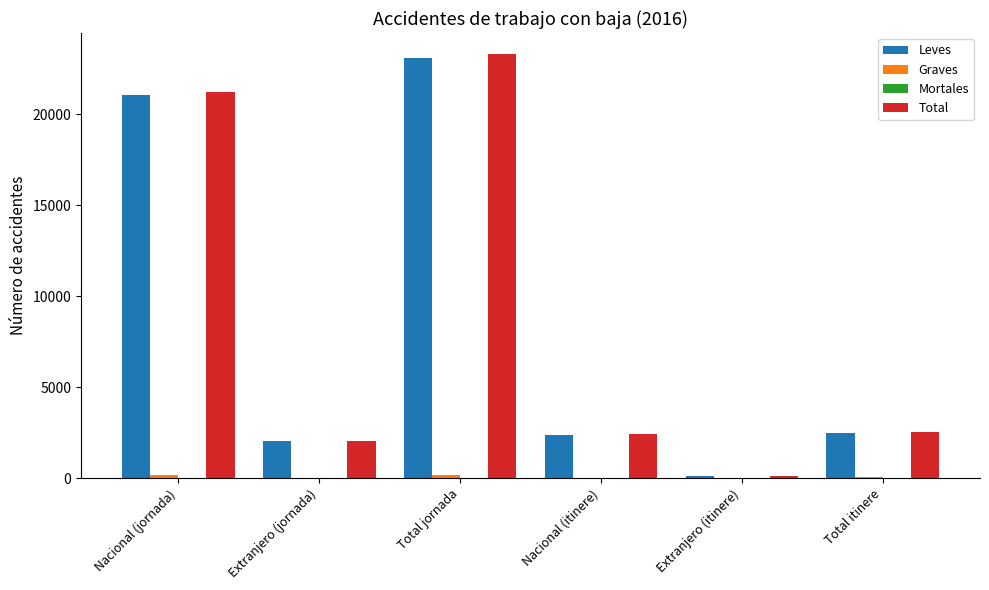

What is the sum of all Total values?

51642